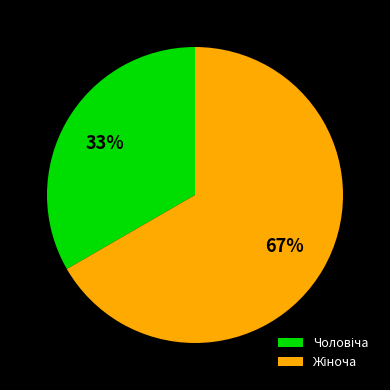

To the nearest percent, what is the average slice percentage?

50%